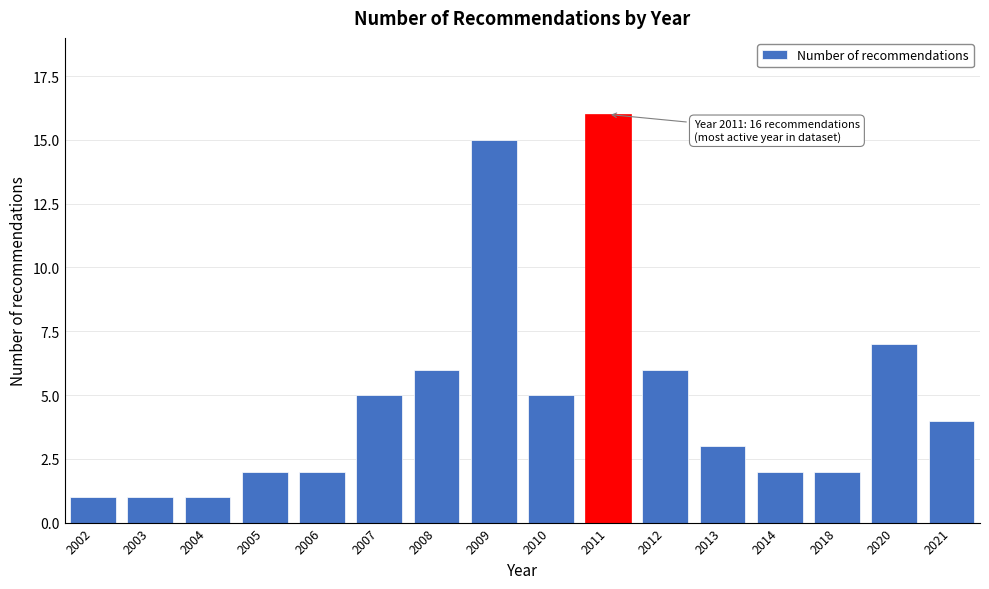

Reading right to left, list all the values displayed in this chart.

4	7	2	2	3	6	16	5	15	6	5	2	2	1	1	1